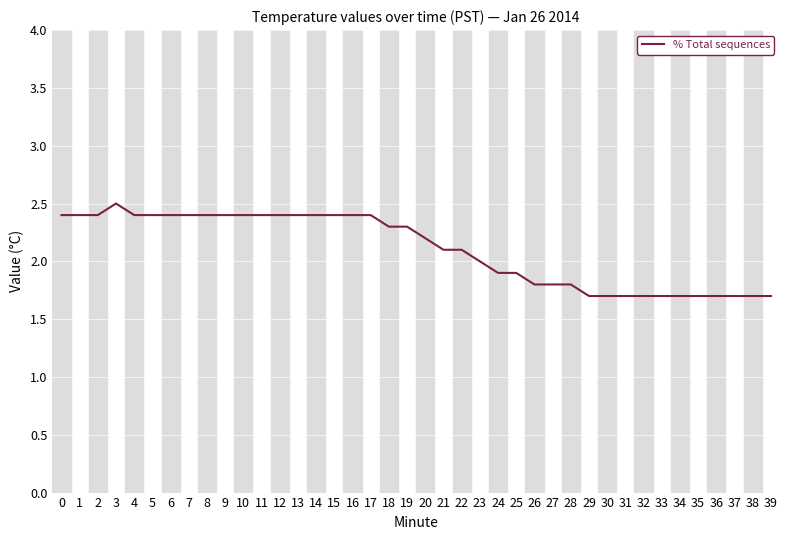

What value does the data have at 6?

2.4